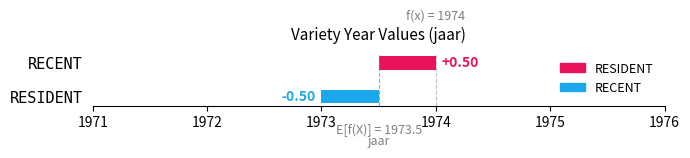

Which label corresponds to the smallest value in the chart?

RESIDENT